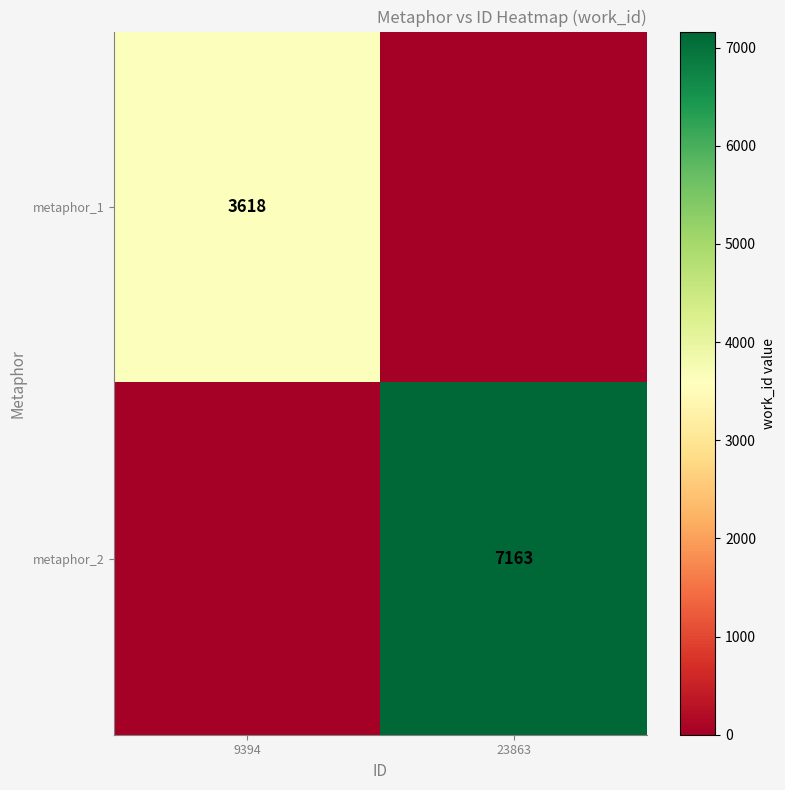

The metaphor_1 series shows 5994 at 9394. True or false?

False